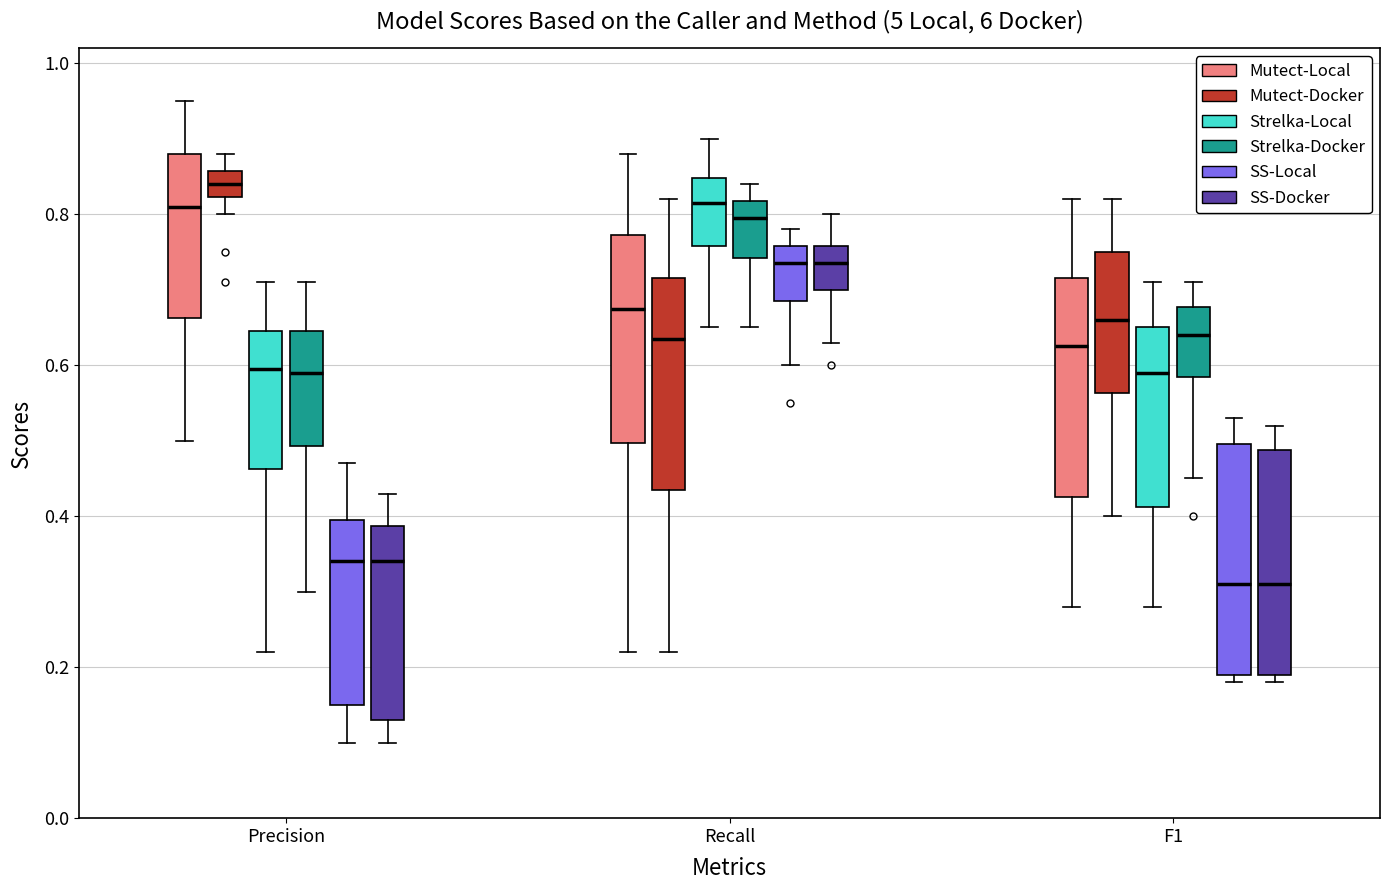

Reading left to right, transcribe this box plot: for each box, give where its median line is, the range the box spans, and where its two whiskers end, as read against the y-axis. The values are not printed on the chart, so give them approximately, as read against the axis.

Precision (Mutect-Local): median 0.82, box 0.66 to 0.88, whiskers 0.50 to 0.96
Precision (Mutect-Docker): median 0.84, box 0.82 to 0.86, whiskers 0.80 to 0.88
Precision (Strelka-Local): median 0.60, box 0.46 to 0.64, whiskers 0.22 to 0.72
Precision (Strelka-Docker): median 0.60, box 0.50 to 0.64, whiskers 0.30 to 0.72
Precision (SS-Local): median 0.34, box 0.16 to 0.40, whiskers 0.10 to 0.48
Precision (SS-Docker): median 0.34, box 0.14 to 0.38, whiskers 0.10 to 0.44
Recall (Mutect-Local): median 0.68, box 0.50 to 0.78, whiskers 0.22 to 0.88
Recall (Mutect-Docker): median 0.64, box 0.44 to 0.72, whiskers 0.22 to 0.82
Recall (Strelka-Local): median 0.82, box 0.76 to 0.84, whiskers 0.66 to 0.90
Recall (Strelka-Docker): median 0.80, box 0.74 to 0.82, whiskers 0.66 to 0.84
Recall (SS-Local): median 0.74, box 0.68 to 0.76, whiskers 0.60 to 0.78
Recall (SS-Docker): median 0.74, box 0.70 to 0.76, whiskers 0.64 to 0.80
F1 (Mutect-Local): median 0.62, box 0.42 to 0.72, whiskers 0.28 to 0.82
F1 (Mutect-Docker): median 0.66, box 0.56 to 0.76, whiskers 0.40 to 0.82
F1 (Strelka-Local): median 0.60, box 0.42 to 0.66, whiskers 0.28 to 0.72
F1 (Strelka-Docker): median 0.64, box 0.58 to 0.68, whiskers 0.46 to 0.72
F1 (SS-Local): median 0.32, box 0.20 to 0.50, whiskers 0.18 to 0.54
F1 (SS-Docker): median 0.32, box 0.20 to 0.48, whiskers 0.18 to 0.52